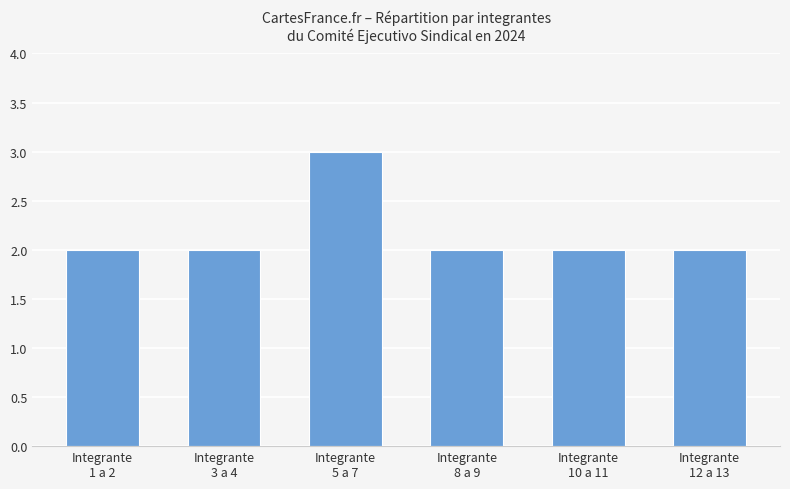

What is the sum of all values?

13